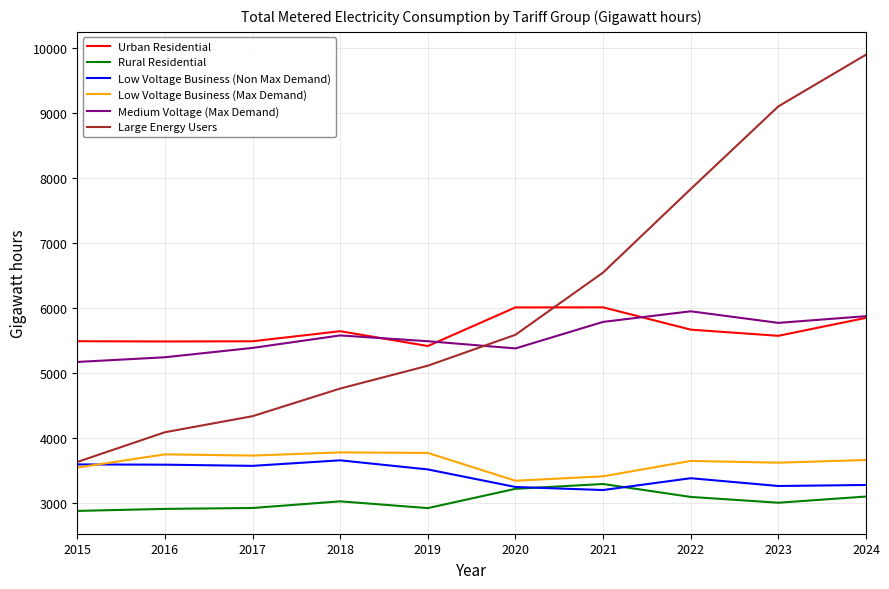

True or false: Medium Voltage (Max Demand) and Low Voltage Business (Non Max Demand) intersect in this chart.

False